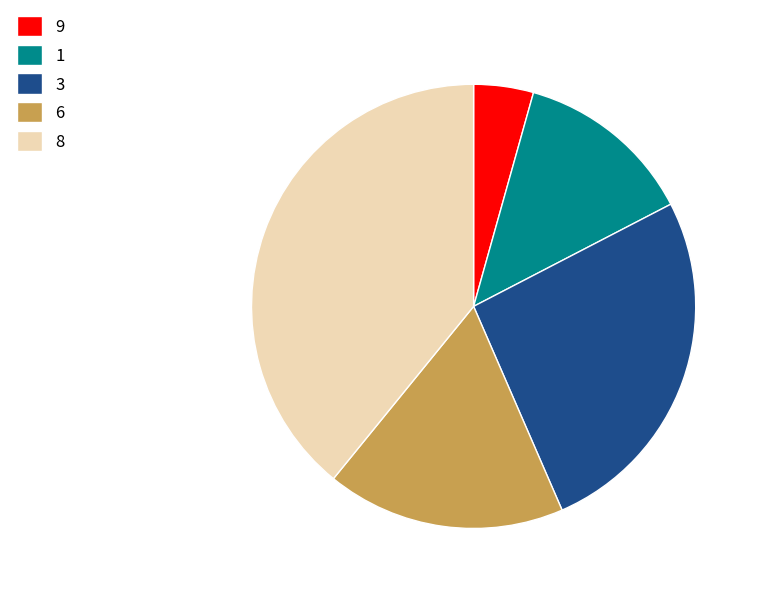

Is it true that 9 is 15% of the pie?

False